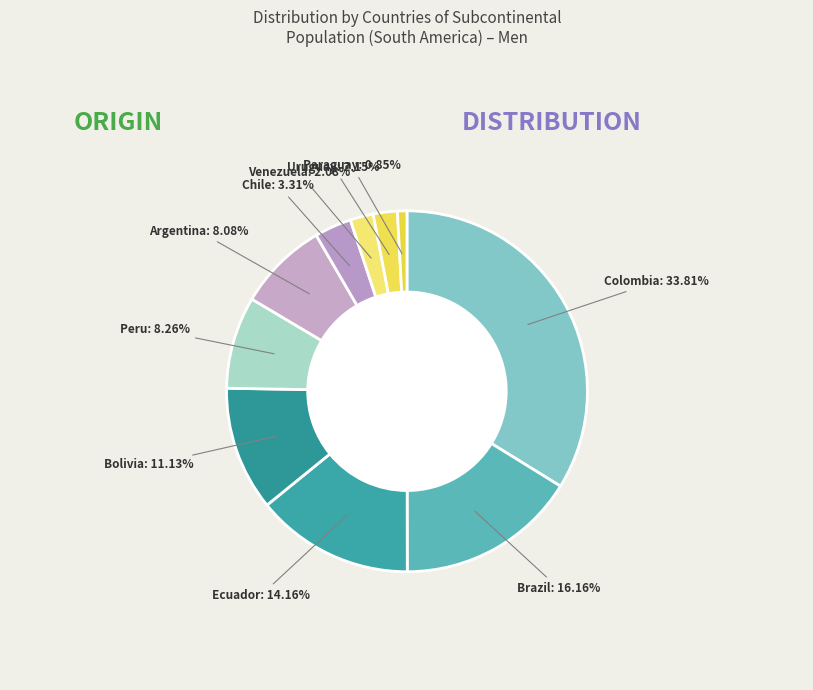

Is there any slice that represents more than half of the pie?

No